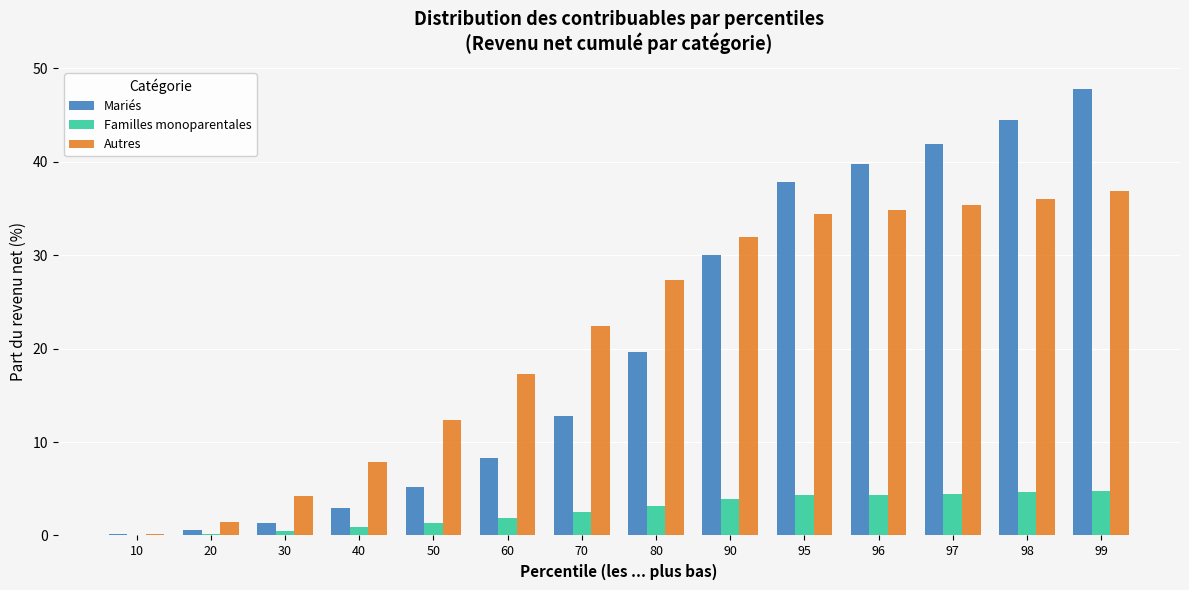

Are the bars horizontal?

No